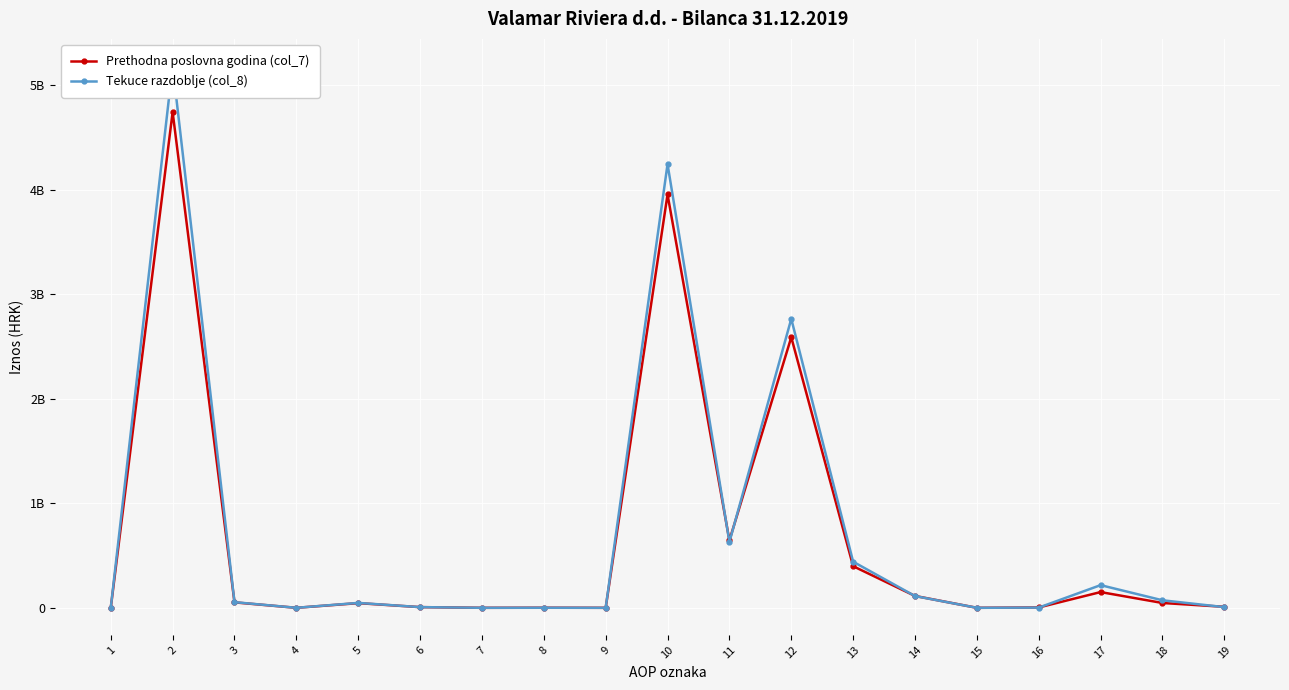

Reading left to right, transcribe all the data shown in this chart.

Prethodna poslovna godina (col_7): 0	4745258460	52117007	0	44689688	6567609	0	859710	0	3956425252	644865438	2589871537	398353730	113623233	0	3269078	150627634	46174128	9640474
Tekuce razdoblje (col_8): 0	5186667284	54104271	0	46920962	6567609	0	615700	0	4247236790	630175338	2765966791	441226355	112390110	0	1957700	217024655	72046375	6449466